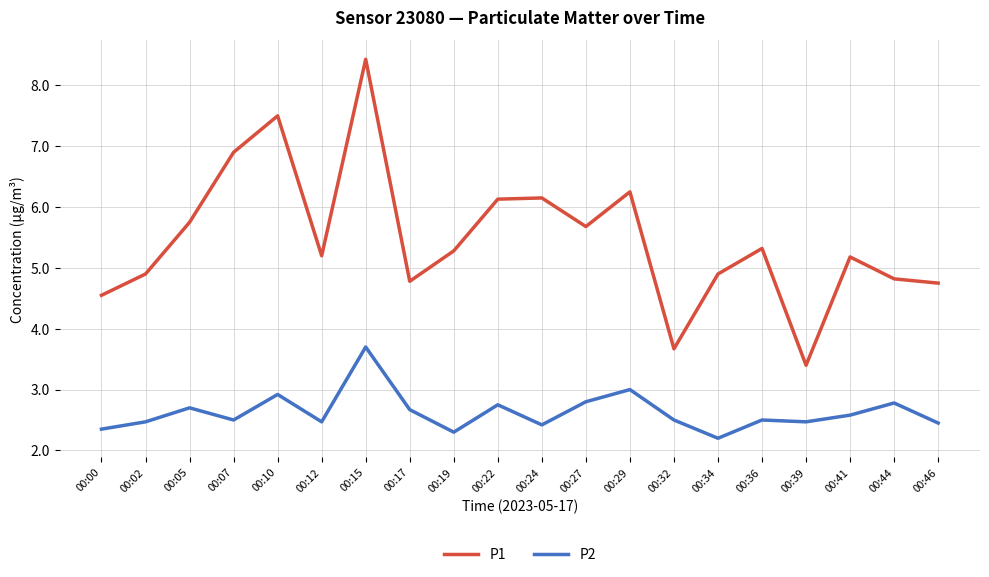

At which category is the sum across all series the highest?

00:15